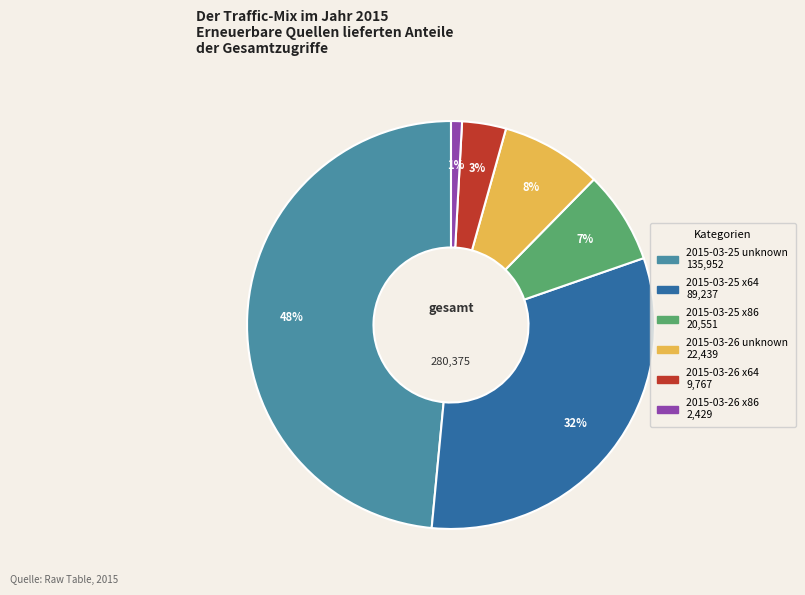

Is it true that 2015-03-25 x86 is 13% of the pie?

False